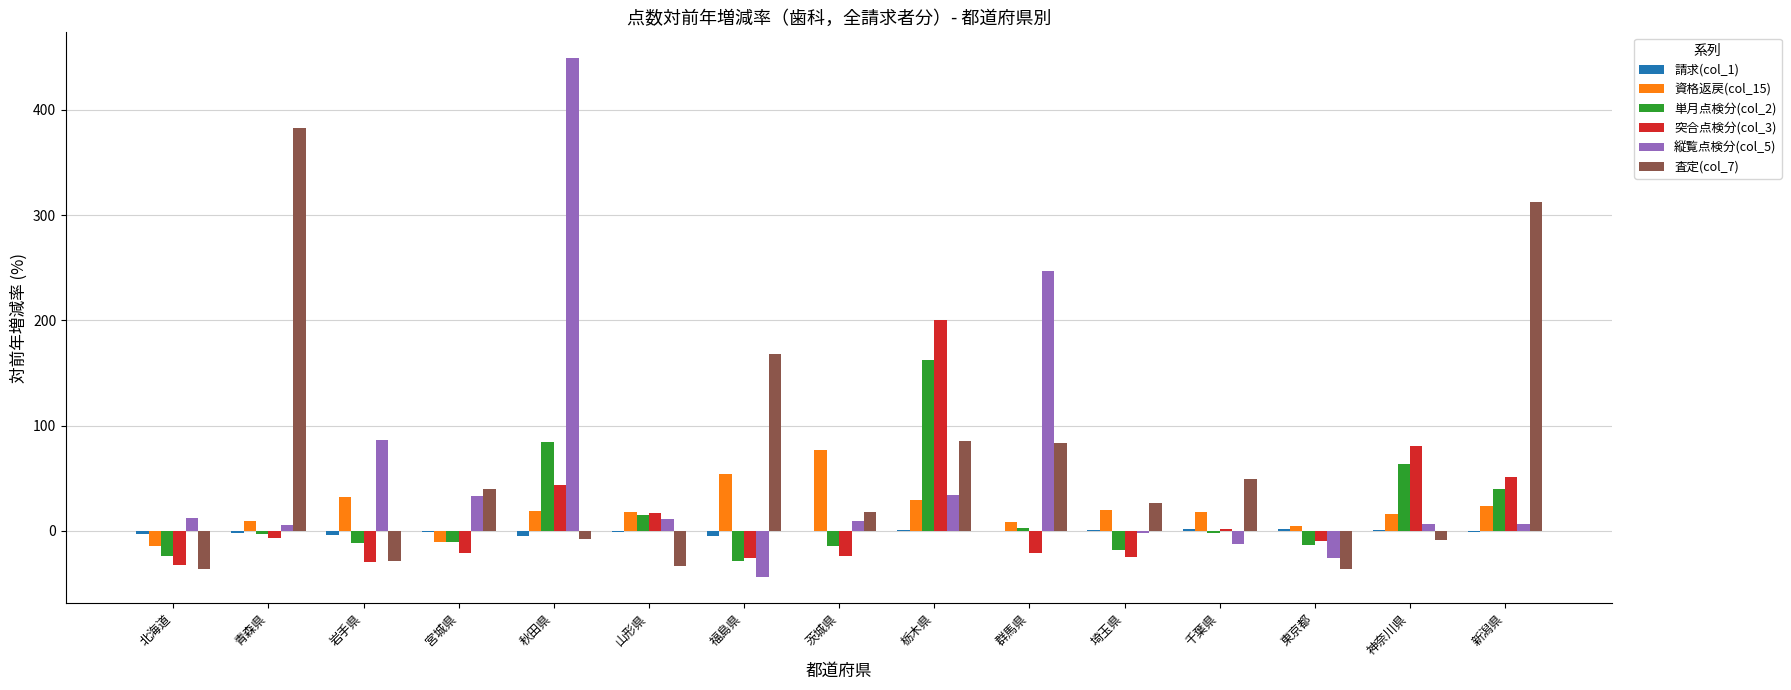

Are the bars horizontal?

No